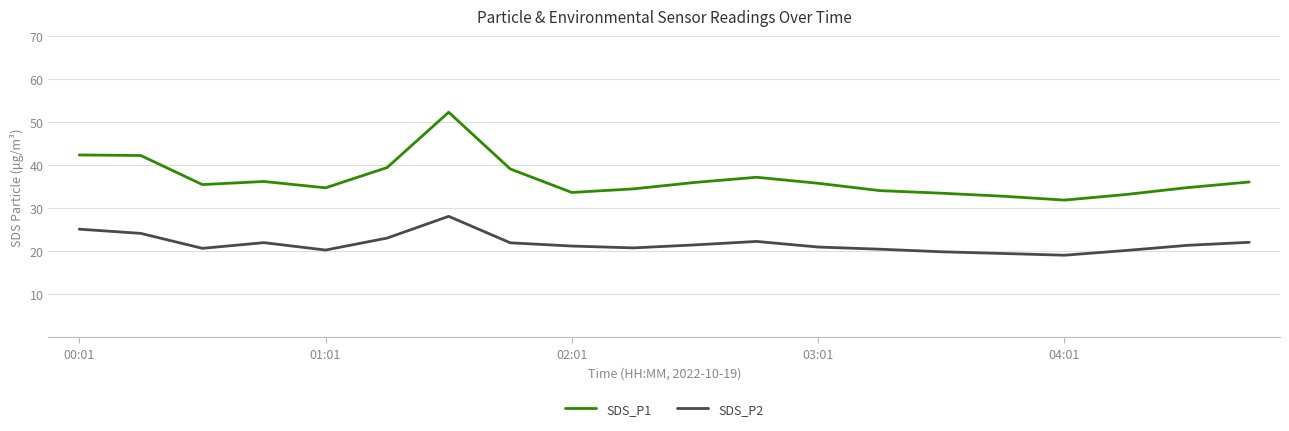

Rank the series by their average value, from lowest to highest.

SDS_P2, SDS_P1